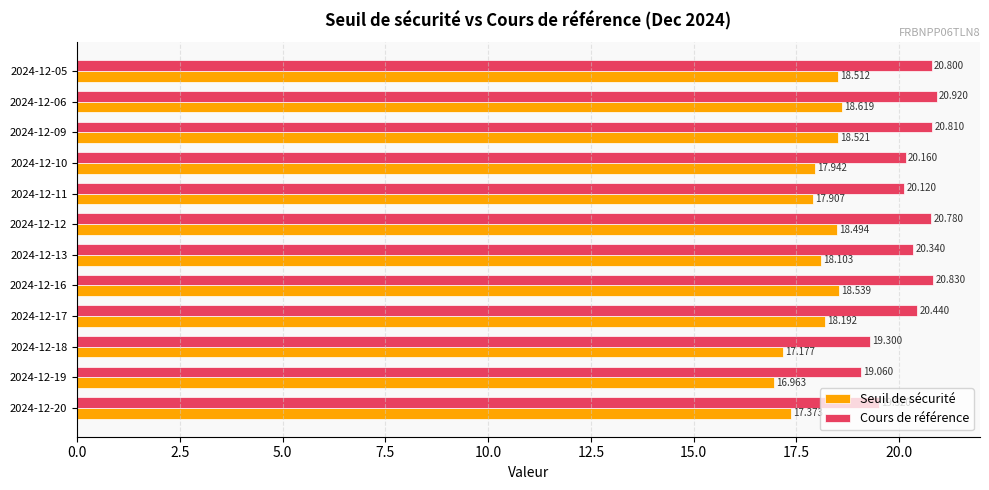

What is the greatest value displayed?

20.9